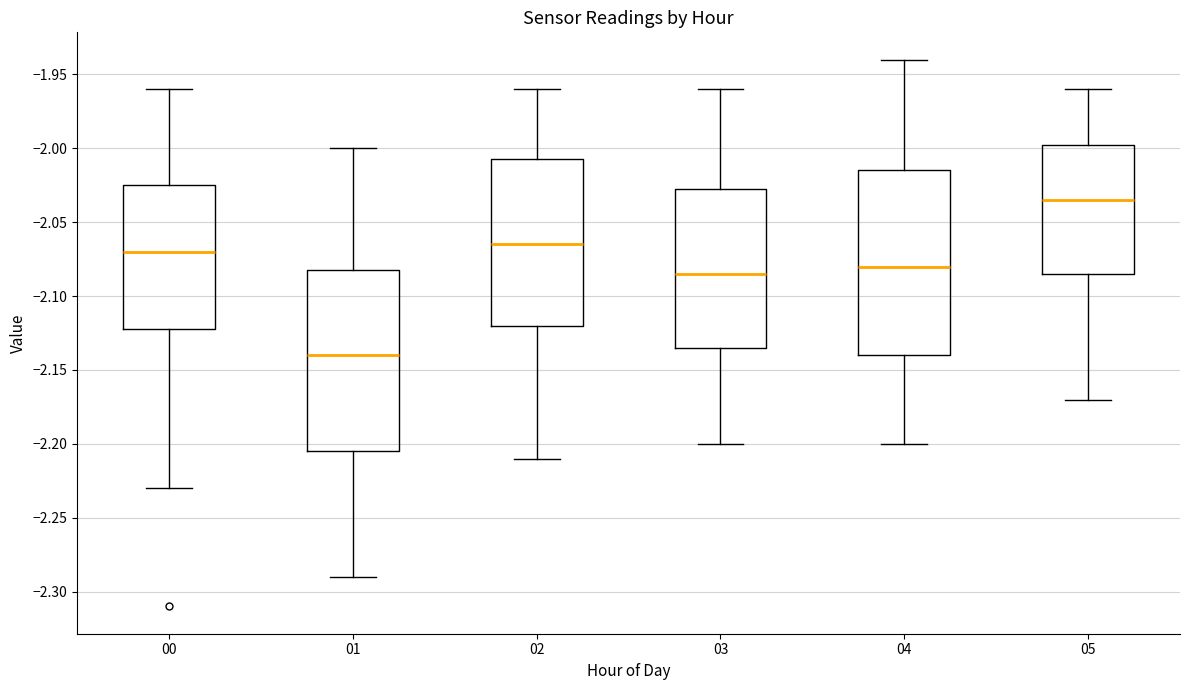

Where is the upper edge of the box at x = 04 on the y-axis? The values are not printed on the chart, so give them approximately, as read against the axis.

-2.015